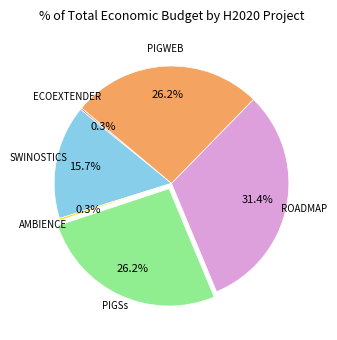

Which category has the biggest portion of the pie?

ROADMAP